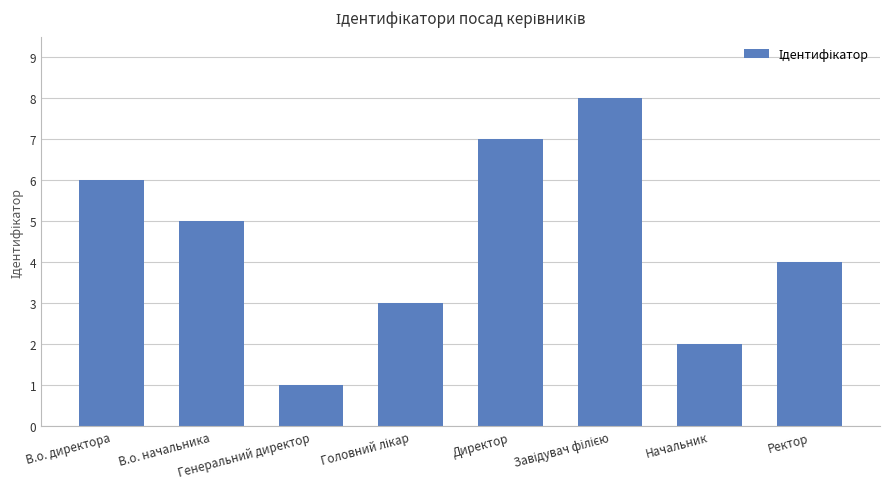

What is the smallest value displayed?

1